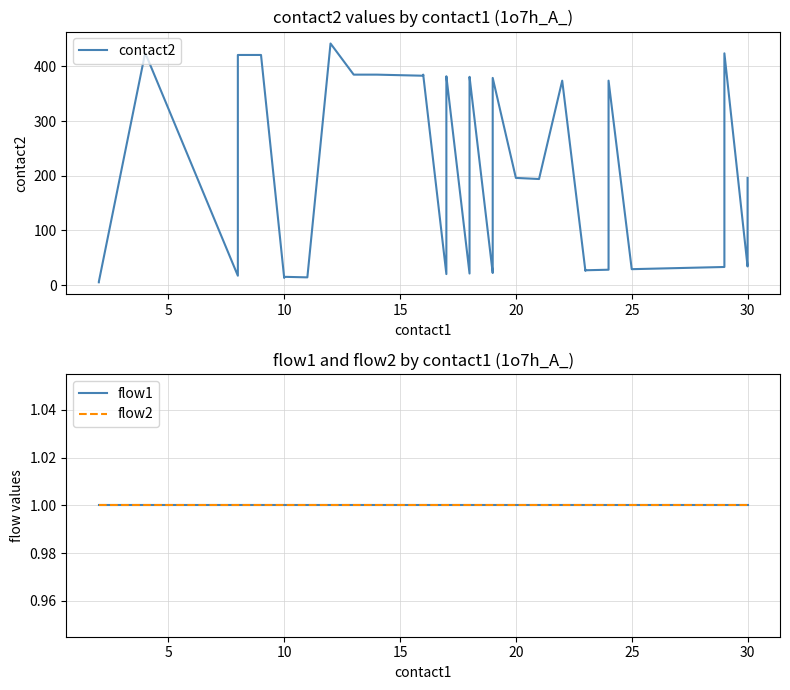

How many lines are shown in the chart?

3